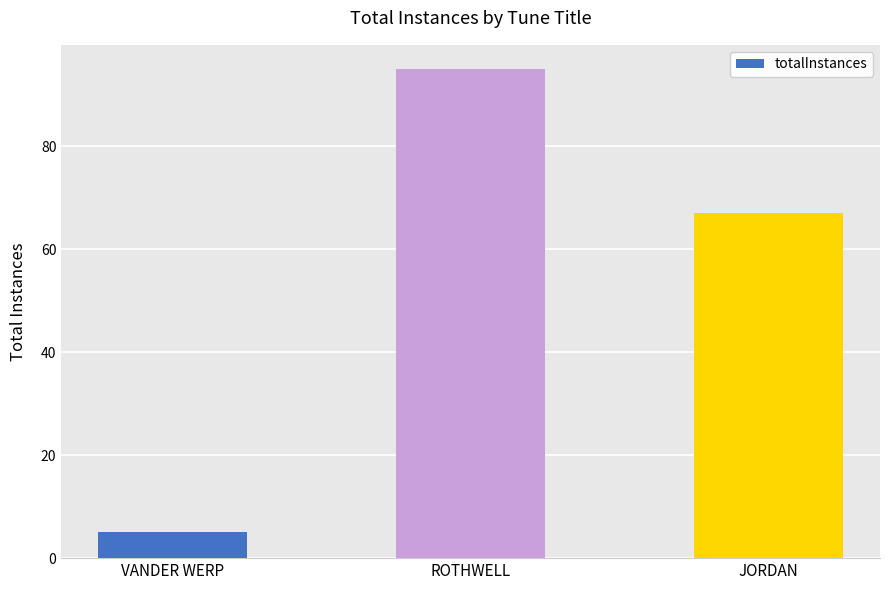

Reading right to left, what are all the values shown in this chart?

JORDAN=67	ROTHWELL=95	VANDER WERP=5